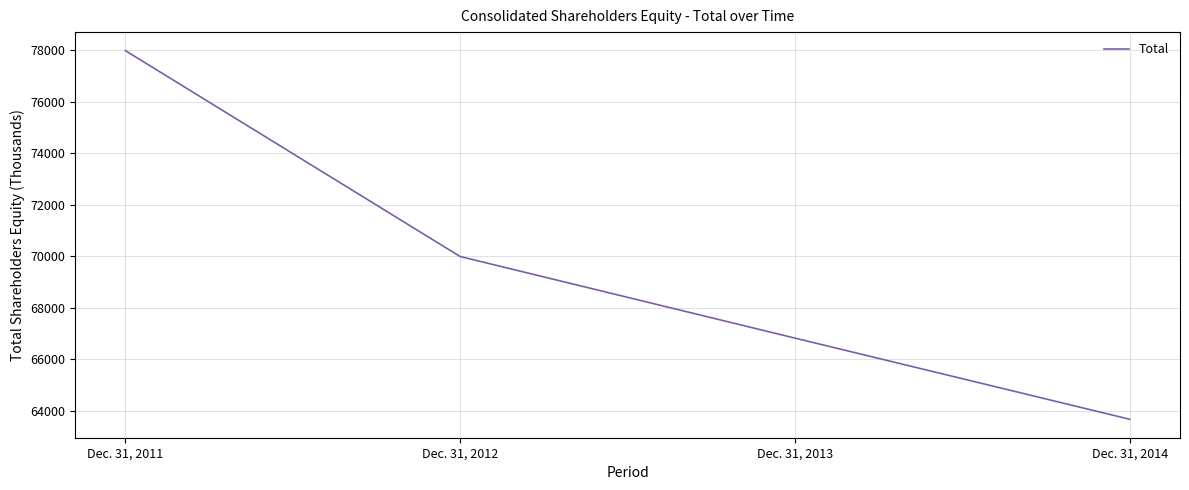

What is the ratio of the value at Dec. 31, 2011 to the value at Dec. 31, 2014?

1.2